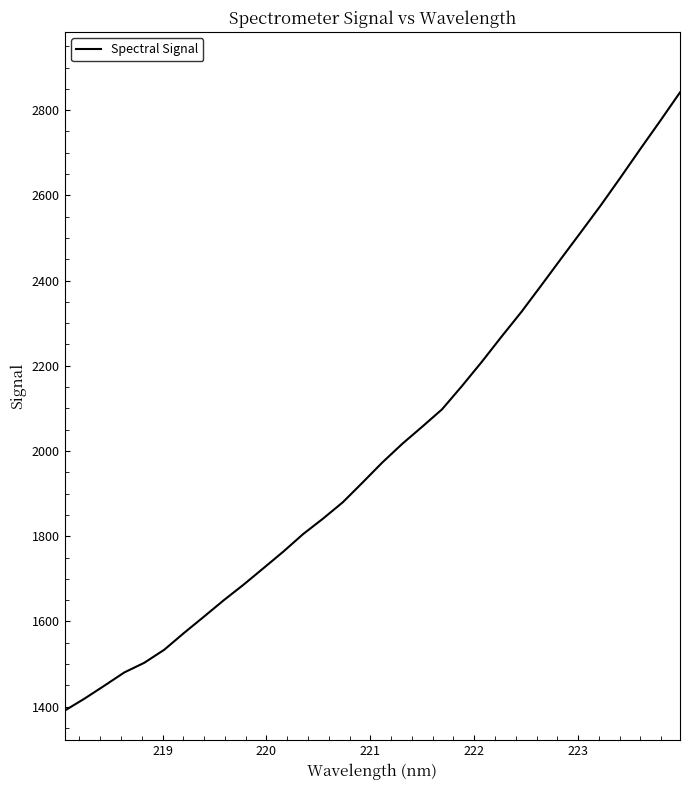

What is the minimum value shown in the chart?

1390.9